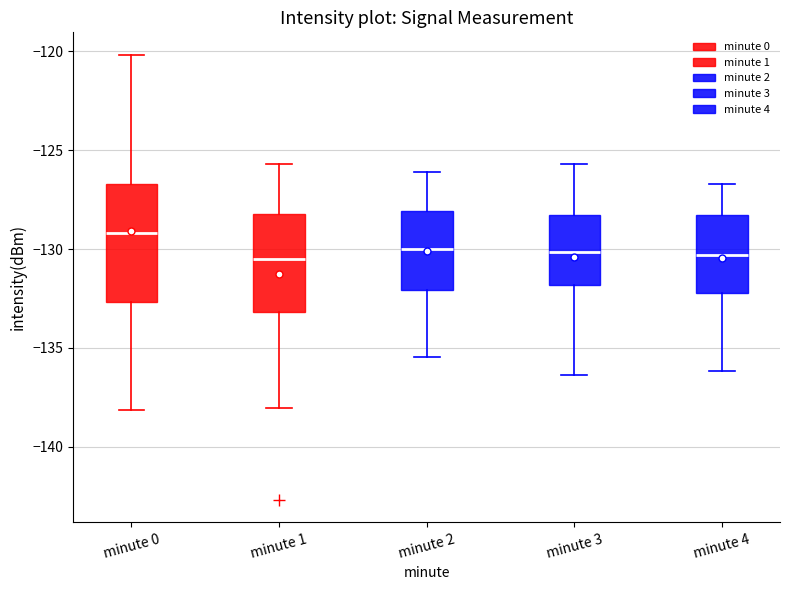

Comparing the boxes themselves (not the whiskers), which one is the tallest?

minute 0